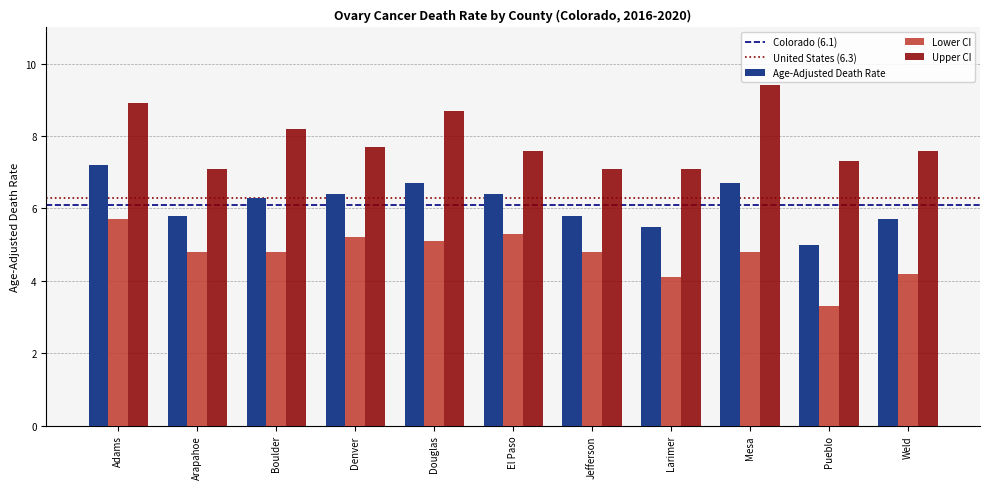

What value does the Lower CI series have at Arapahoe?

4.8